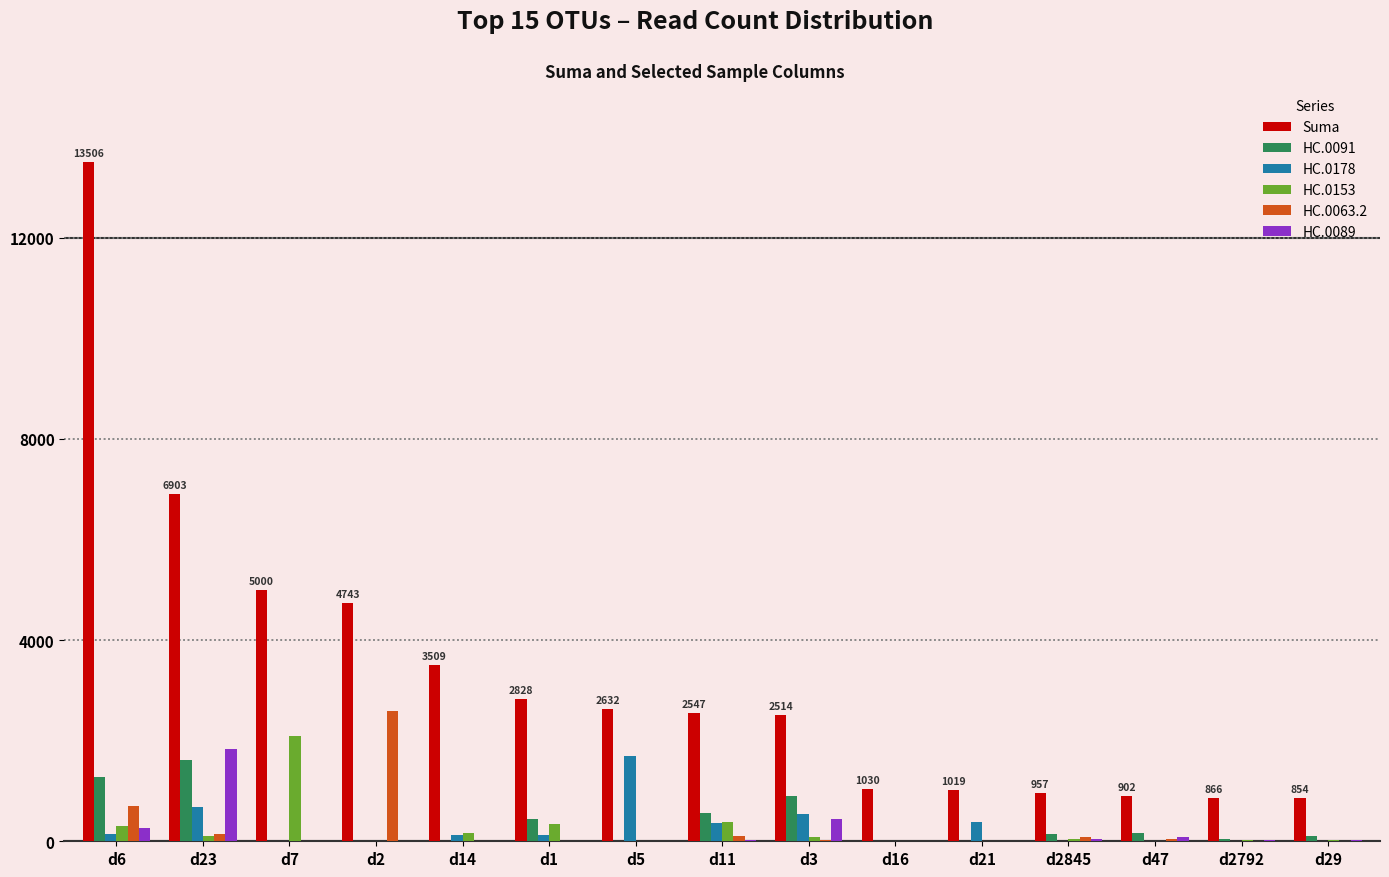

What is the total value across all series at d1?

3749